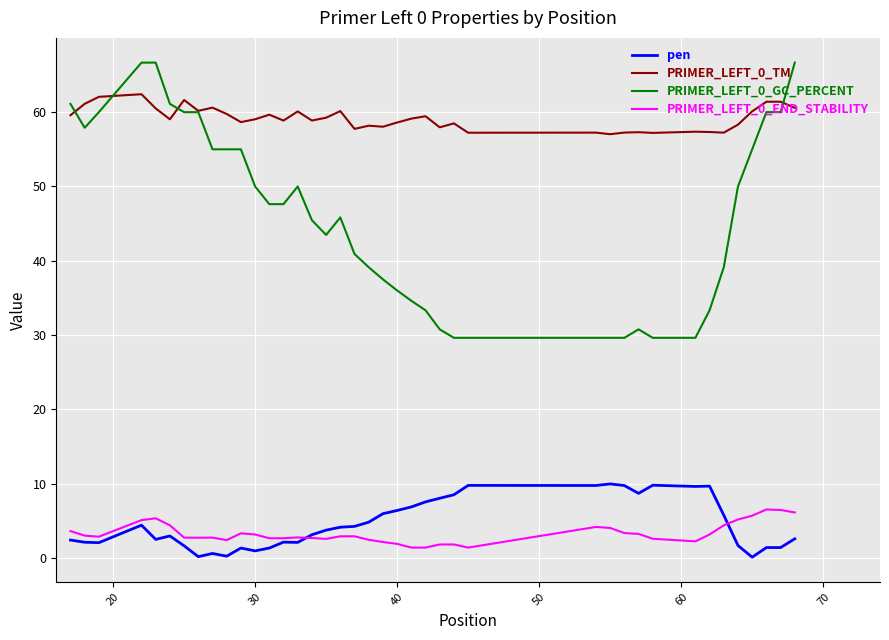

Rank the series by their maximum value, from highest to lowest.

PRIMER_LEFT_0_GC_PERCENT, PRIMER_LEFT_0_TM, pen, PRIMER_LEFT_0_END_STABILITY